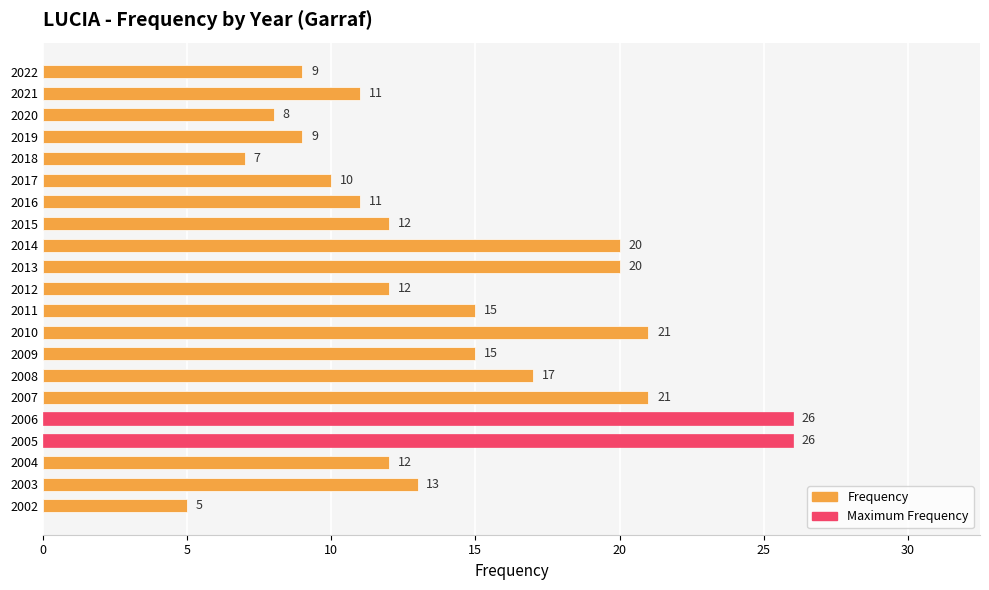

What is the greatest value displayed?

26